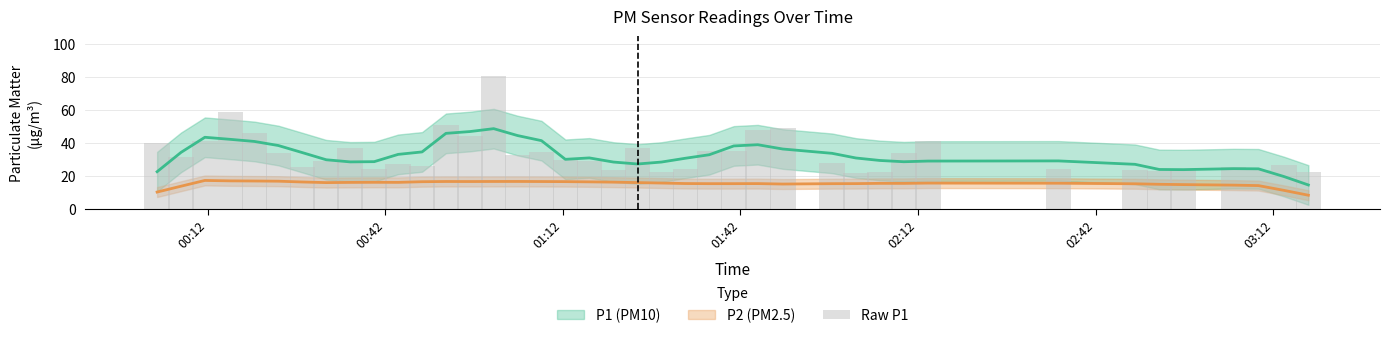

How many values are below 29?

20